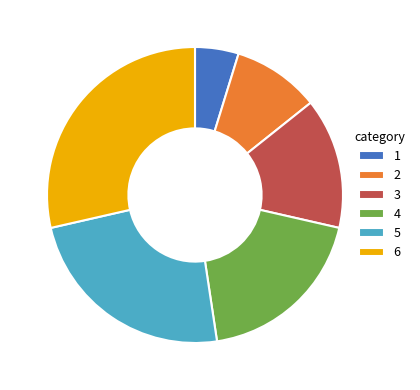

Between 5 and 6, which is larger?

6